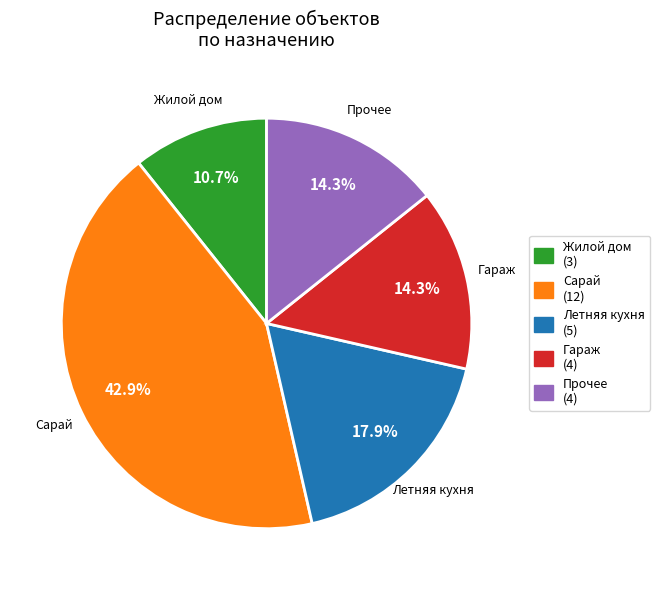

How many segments does this pie chart have?

5